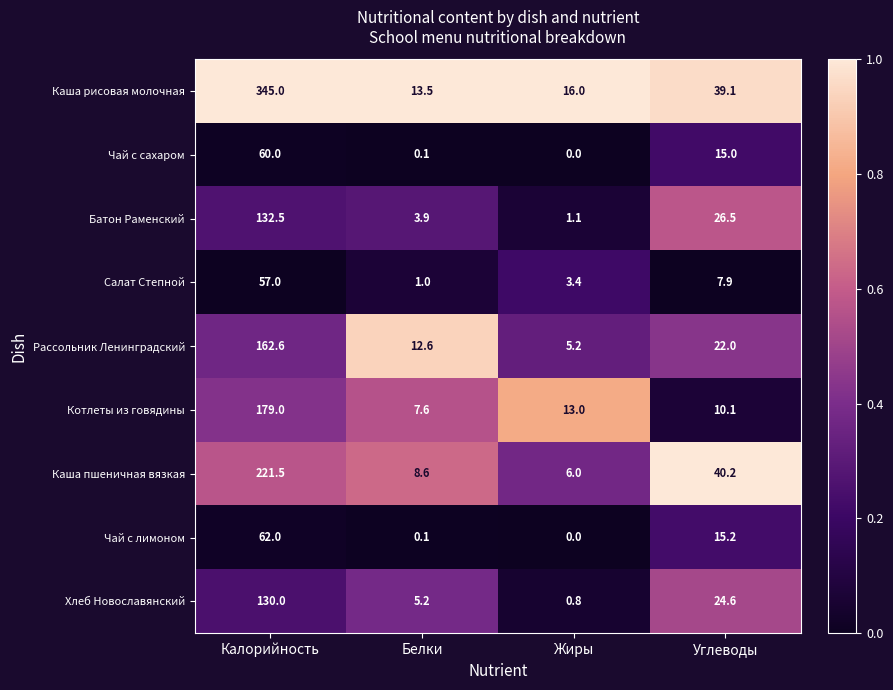

Which series has the largest total across all categories?

Каша рисовая молочная